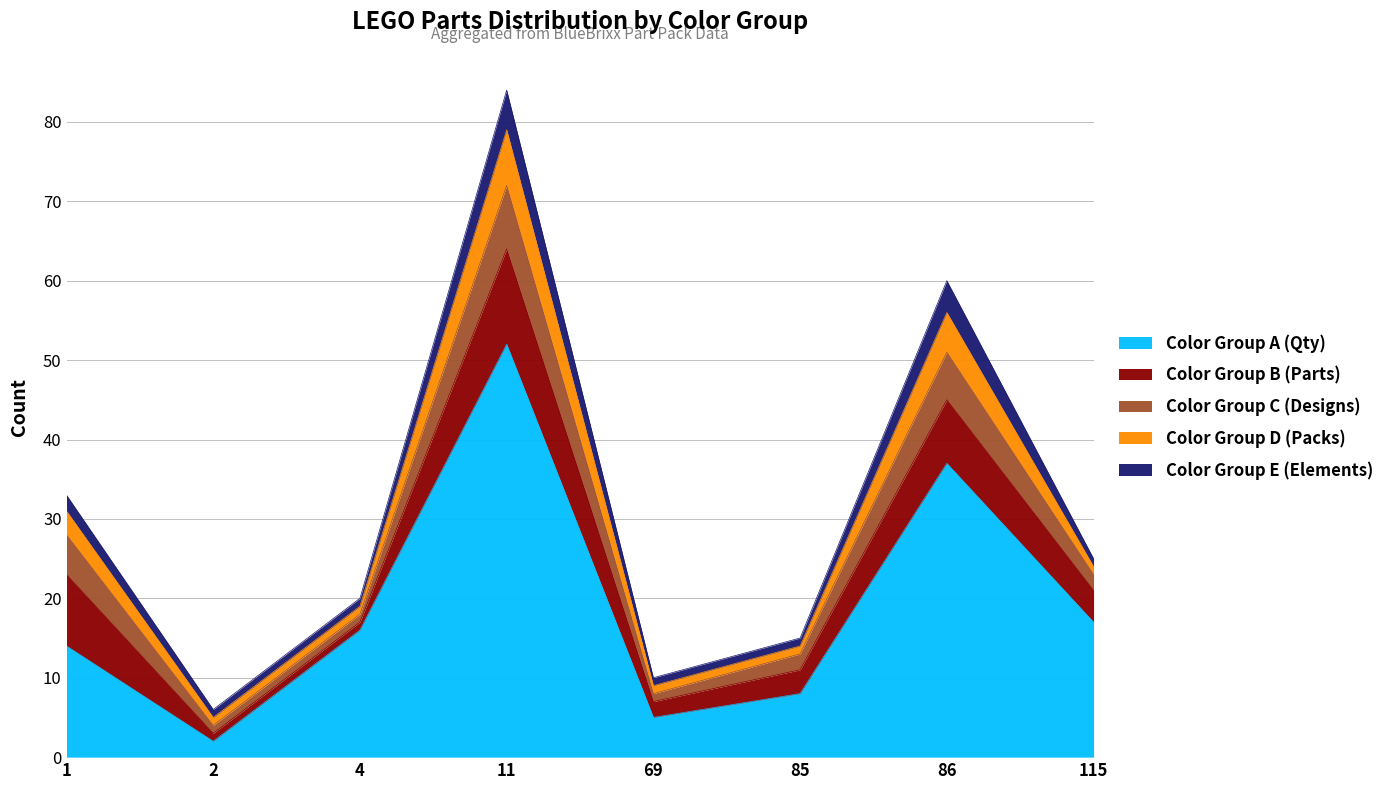

How many lines are shown in the chart?

5